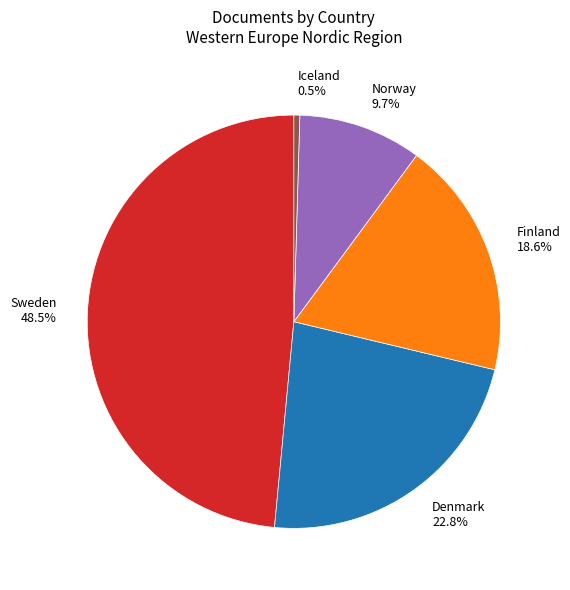

To the nearest percent, what is the difference between the largest and smallest slice percentages?

48%